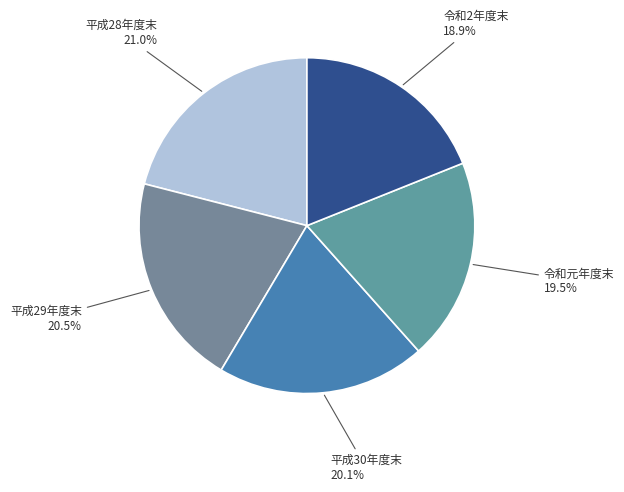

Which category has the smallest portion of the pie?

令和2年度末